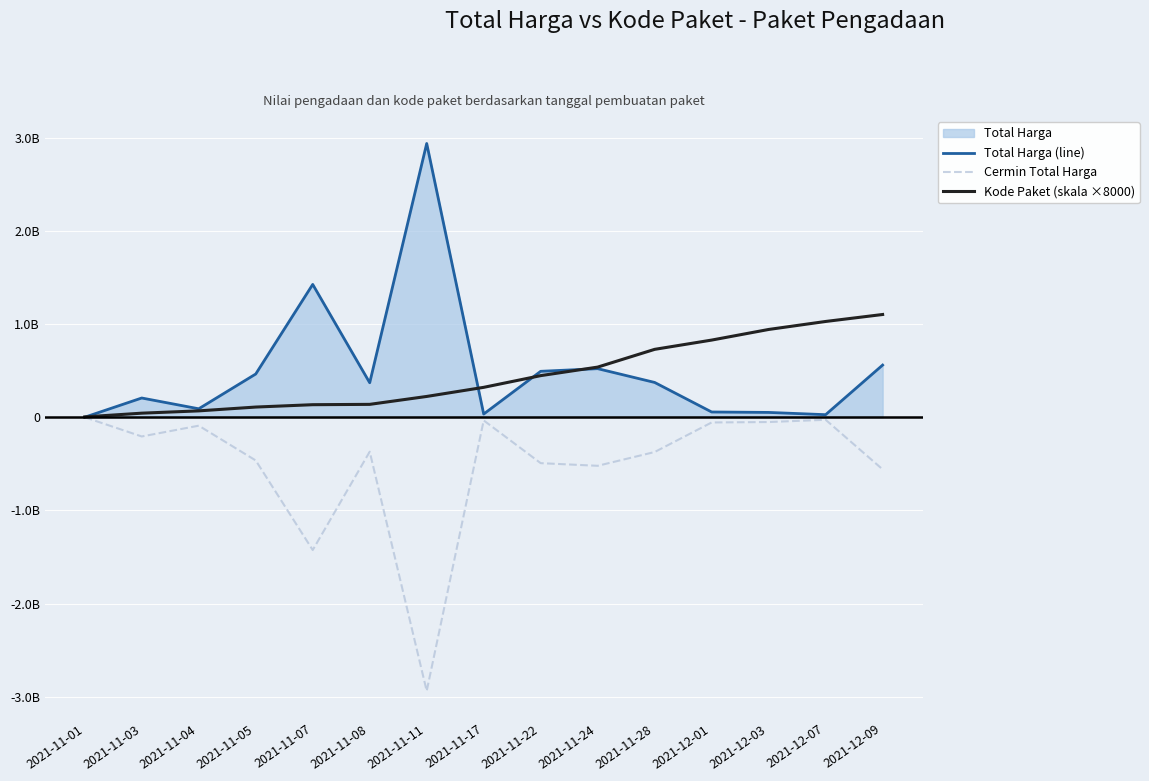

True or false: Cermin Total Harga and Kode Paket (skala ×8000) cross at least once.

False